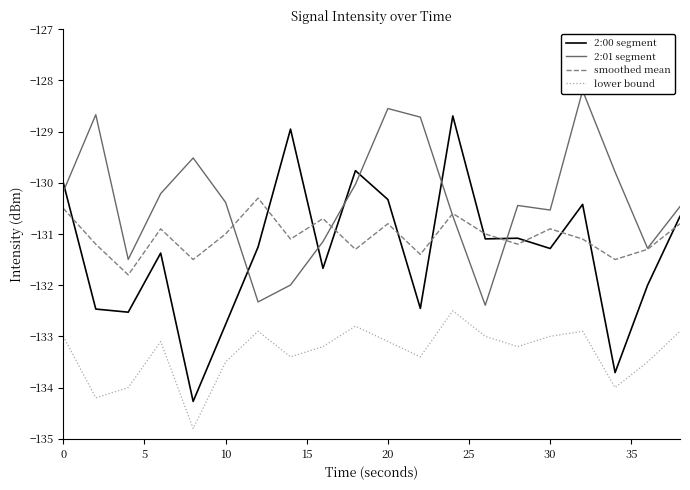

True or false: lower bound and smoothed mean cross at least once.

False